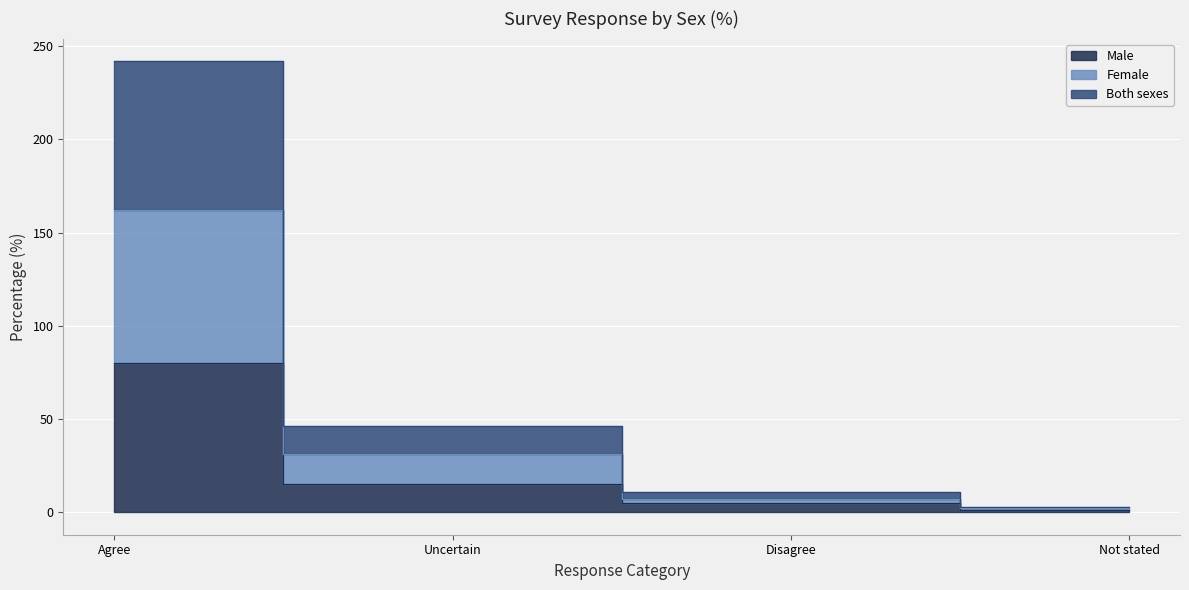

Which has a higher value, Uncertain or Agree?

Agree